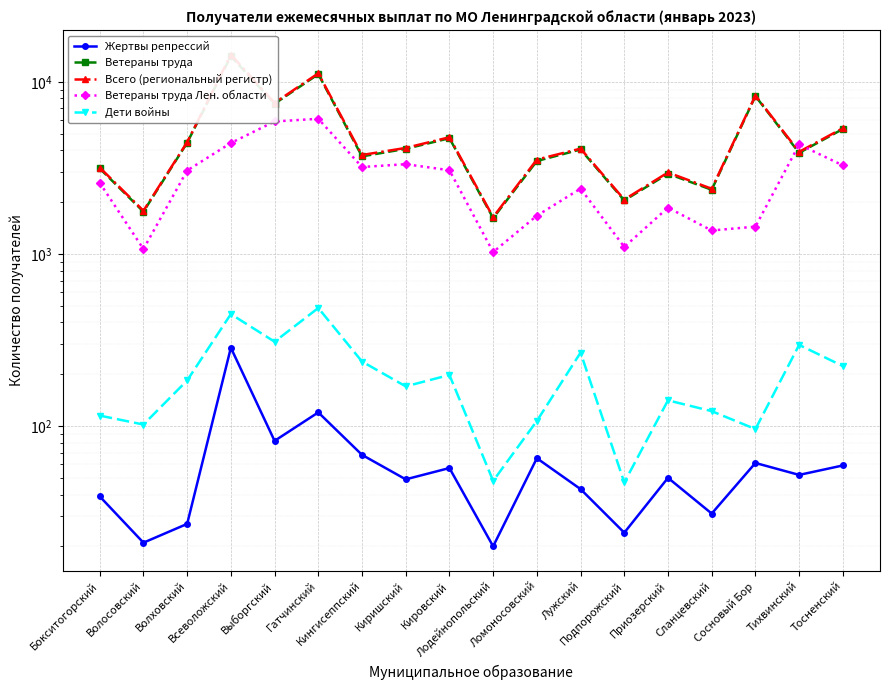

True or false: Дети войны and Всего (региональный регистр) intersect in this chart.

False